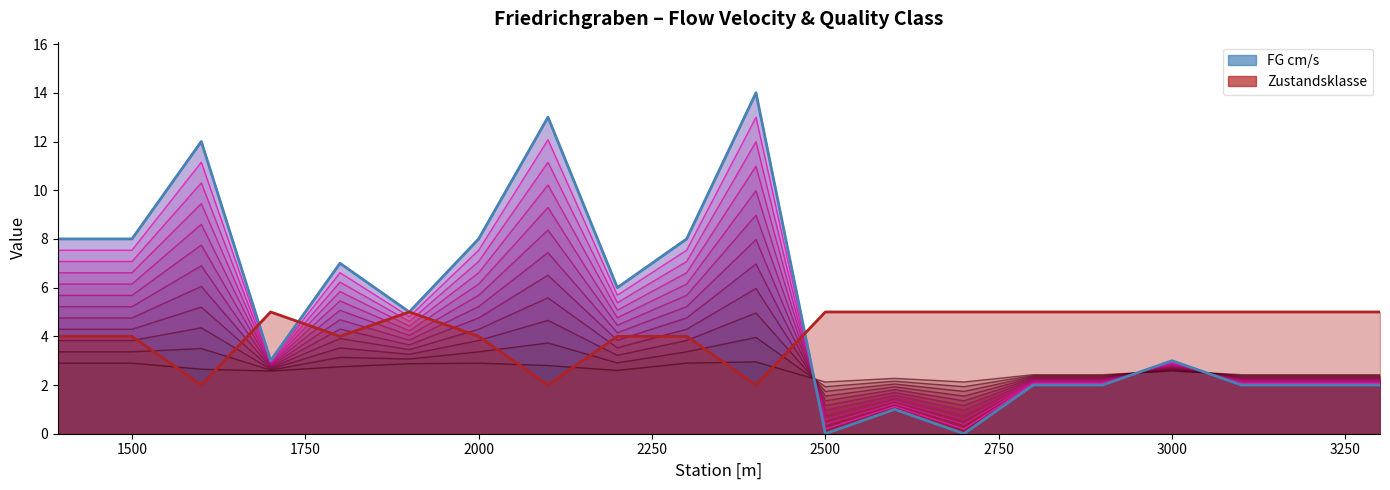

At which category is the sum across all series the highest?

2400